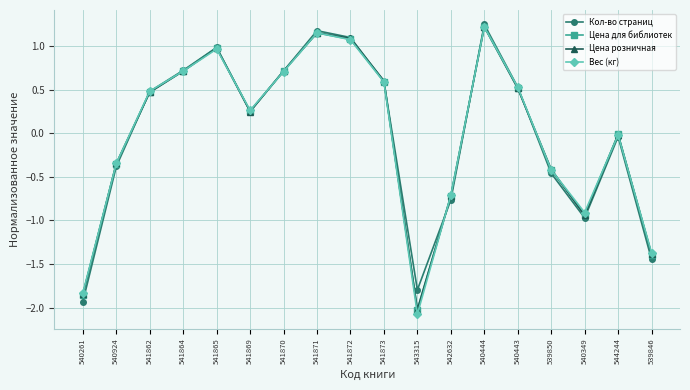

Is this an area chart (filled region under the line)?

No